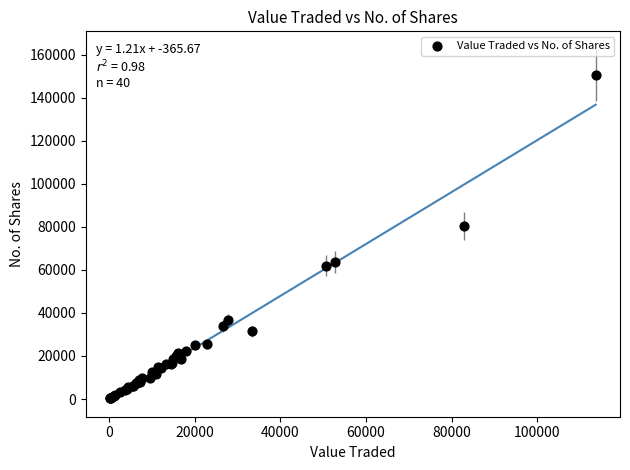

What Y value in the scatter plot is closest to 75471?

80468